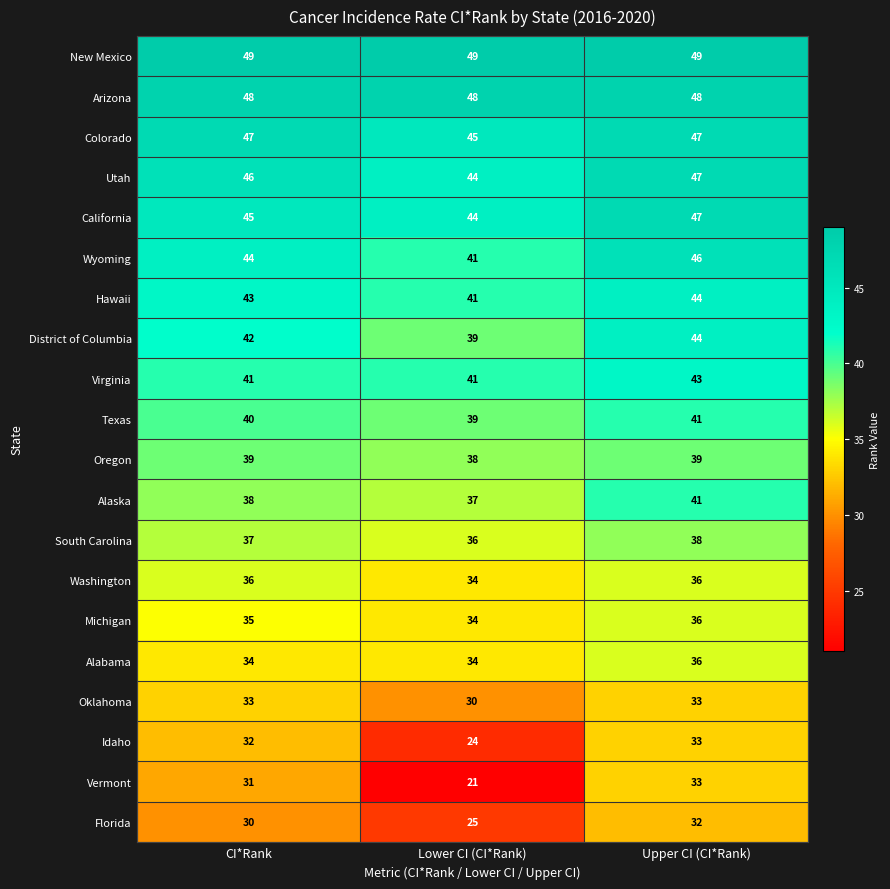

List the labels in order of Texas value, largest first.

Upper CI (CI*Rank), CI*Rank, Lower CI (CI*Rank)